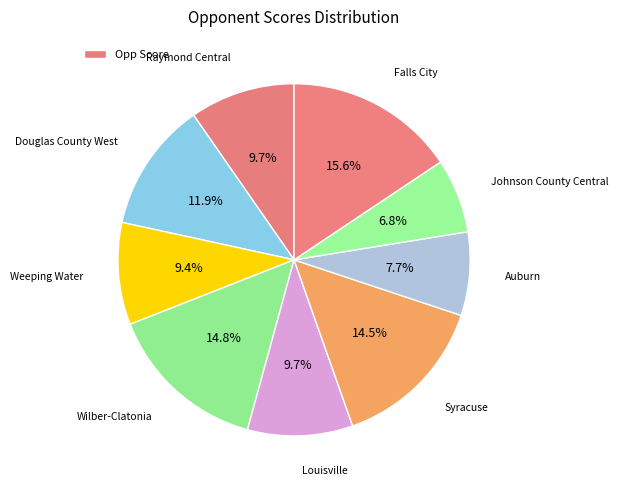

How many slices are in this pie chart?

9